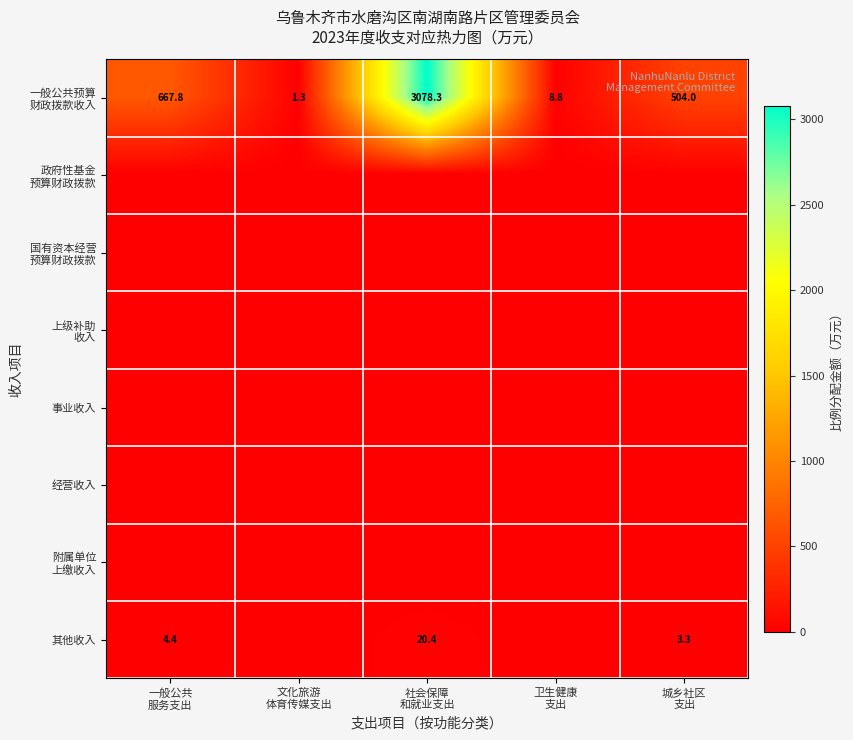

At which label is 其他收入 closest to 10?

一般公共 服务支出